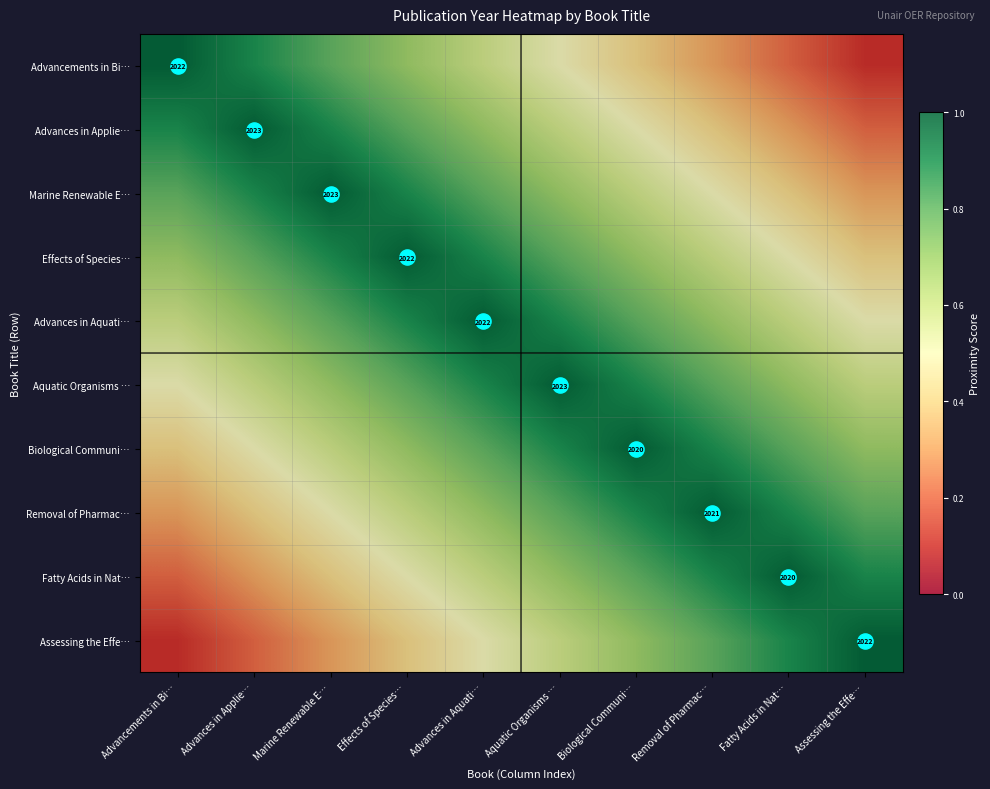

What is the difference between the second highest and second lowest values in the Advances in Applie… series?

0.6